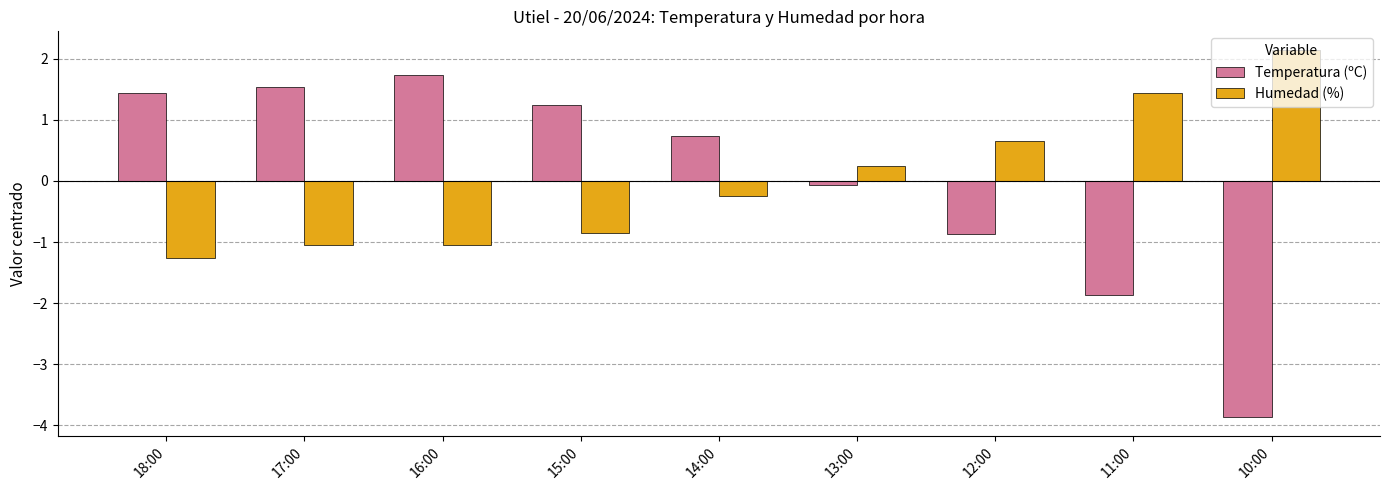

Is the value of Temperatura (ºC) at 13:00 greater than the value of Humedad (%) at 12:00?

No